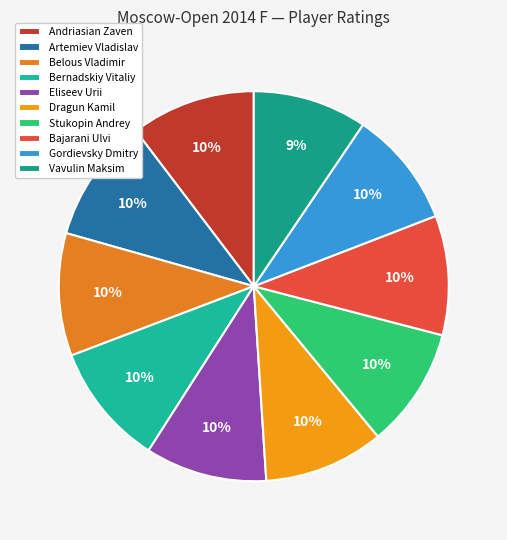

How many segments does this pie chart have?

10